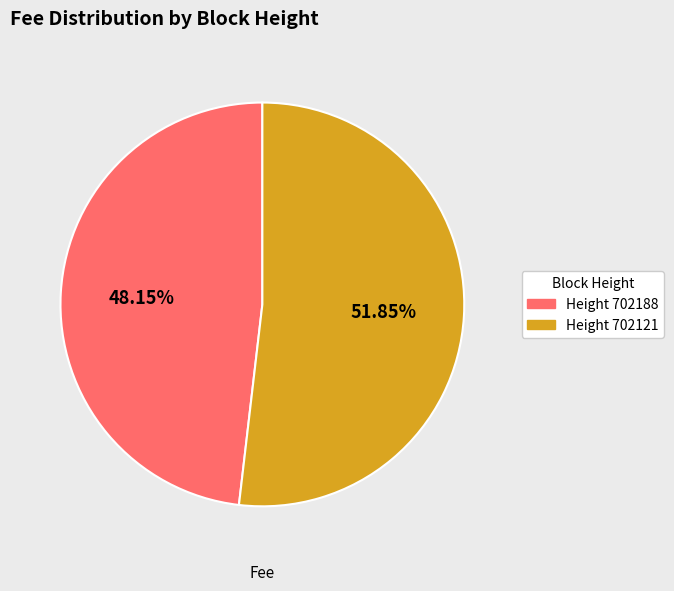

What is the largest slice in the pie chart?

Height 702121